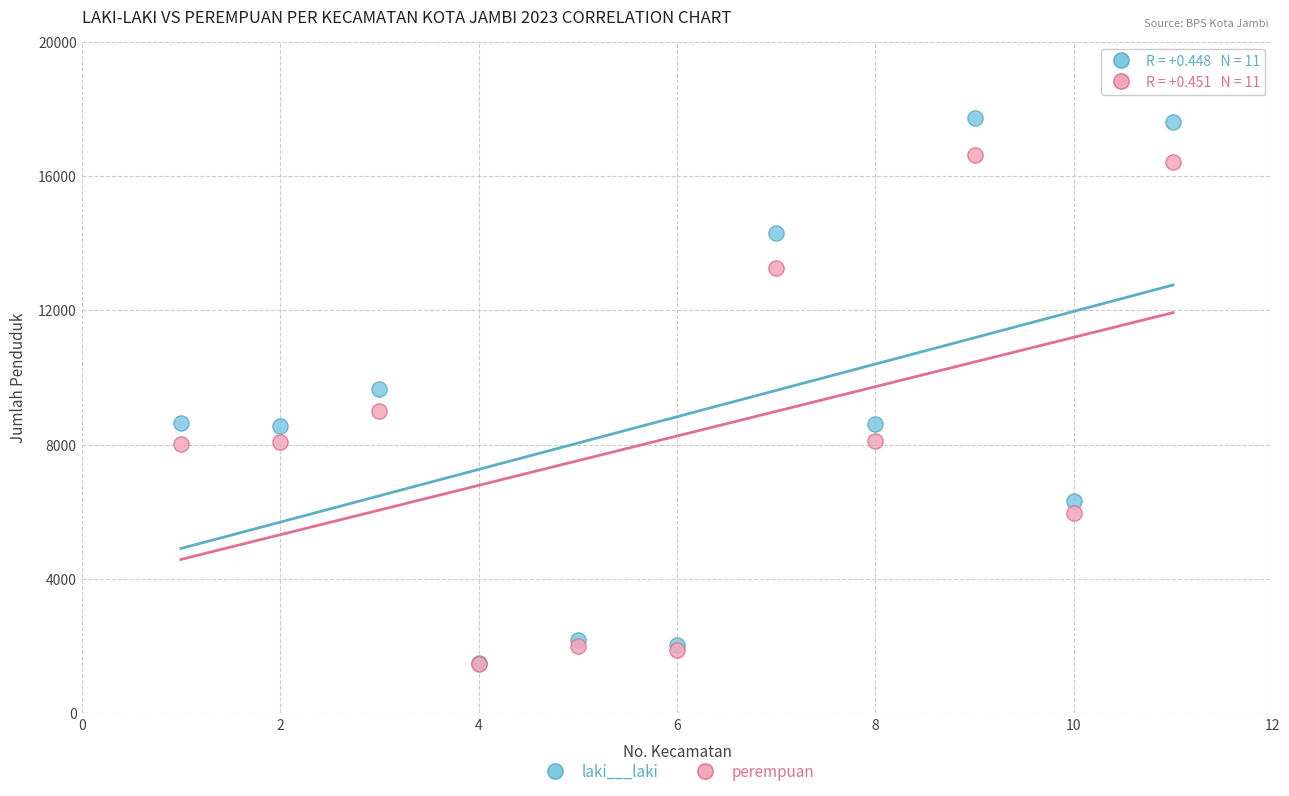

What are all the series names shown in the legend?

laki___laki, perempuan